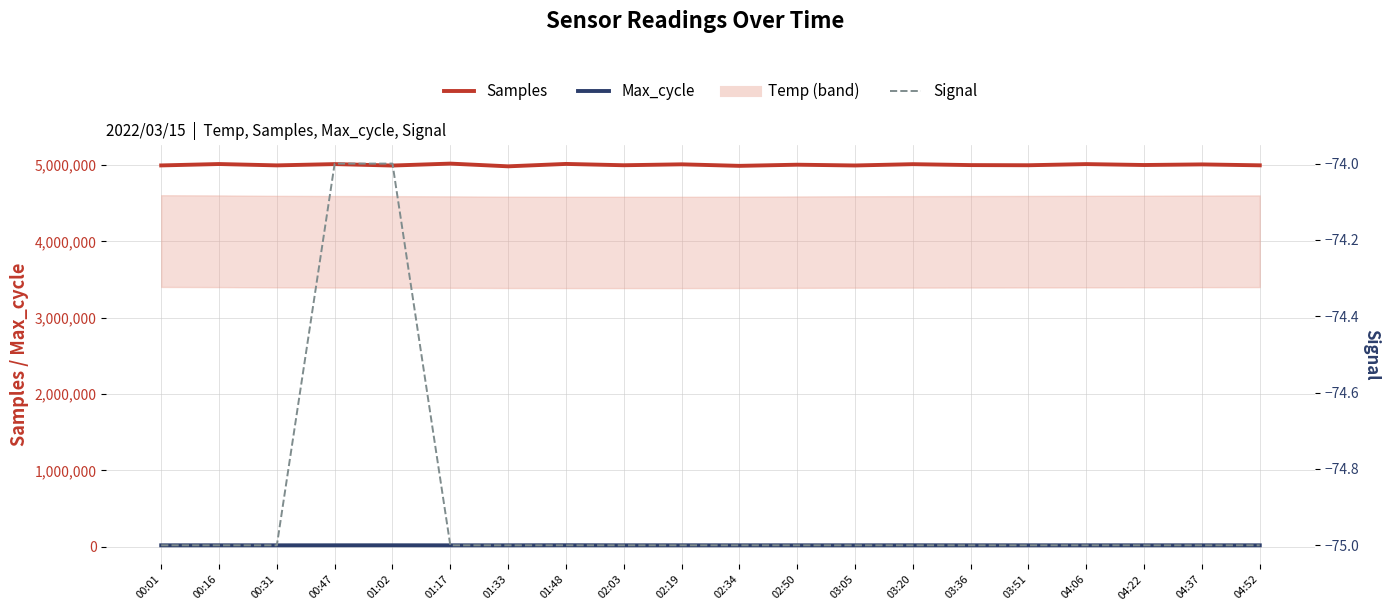

True or false: Max_cycle and Signal intersect in this chart.

False